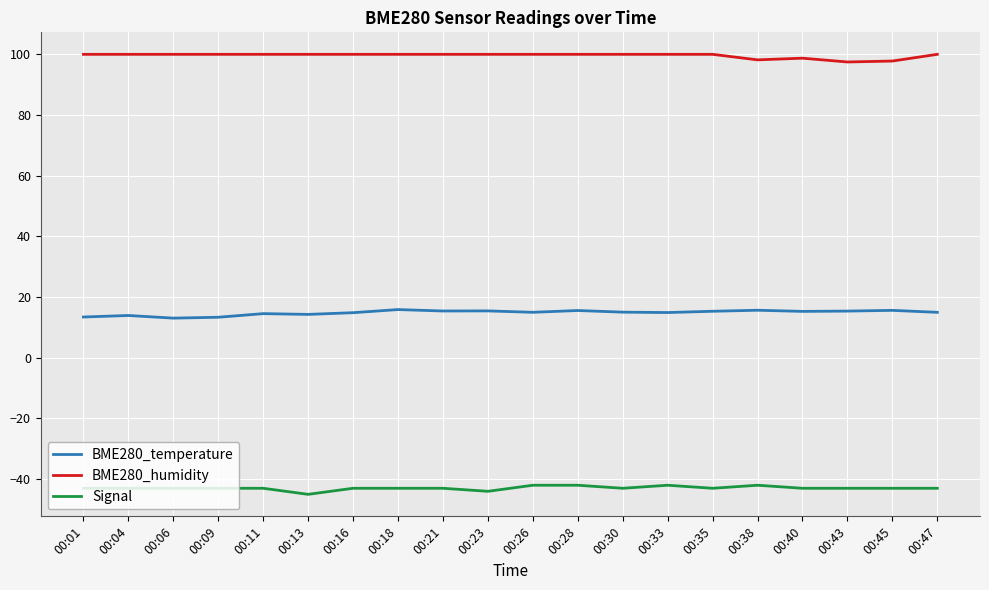

True or false: BME280_humidity and BME280_temperature intersect in this chart.

False